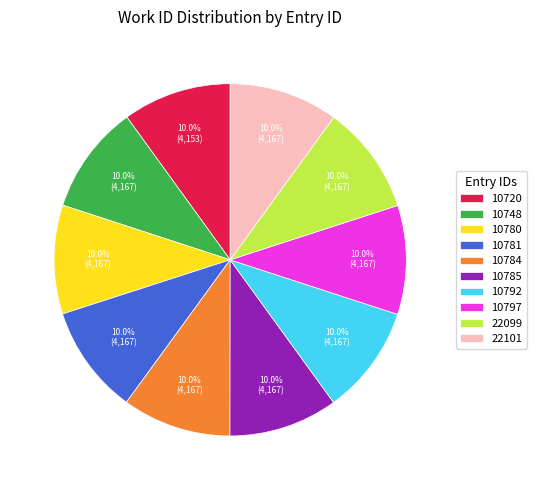

Is the sum of 10748 and 10797 greater than half?

No